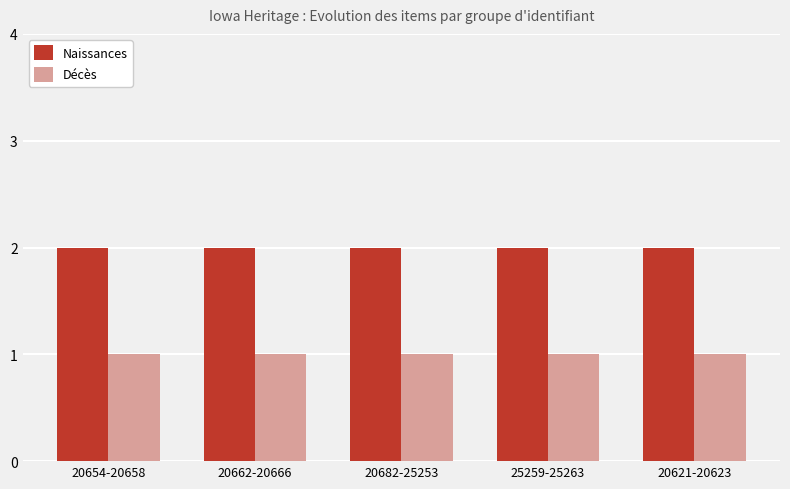

How many bars are there in each group?

2